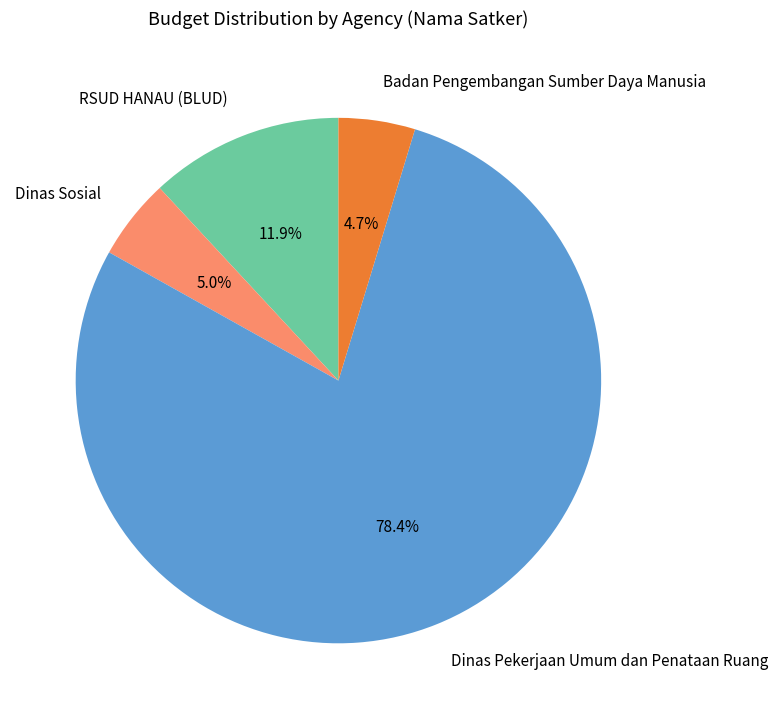

Approximately how many times larger is the value at Dinas Sosial compared to Badan Pengembangan Sumber Daya Manusia?

1.1